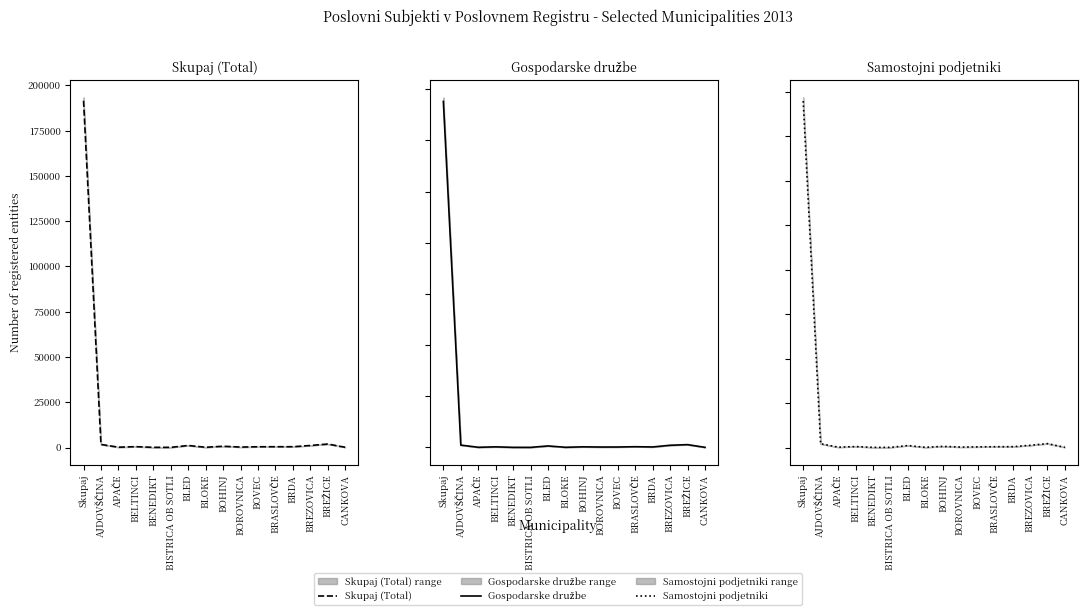

How many categories are shown in the chart?

16